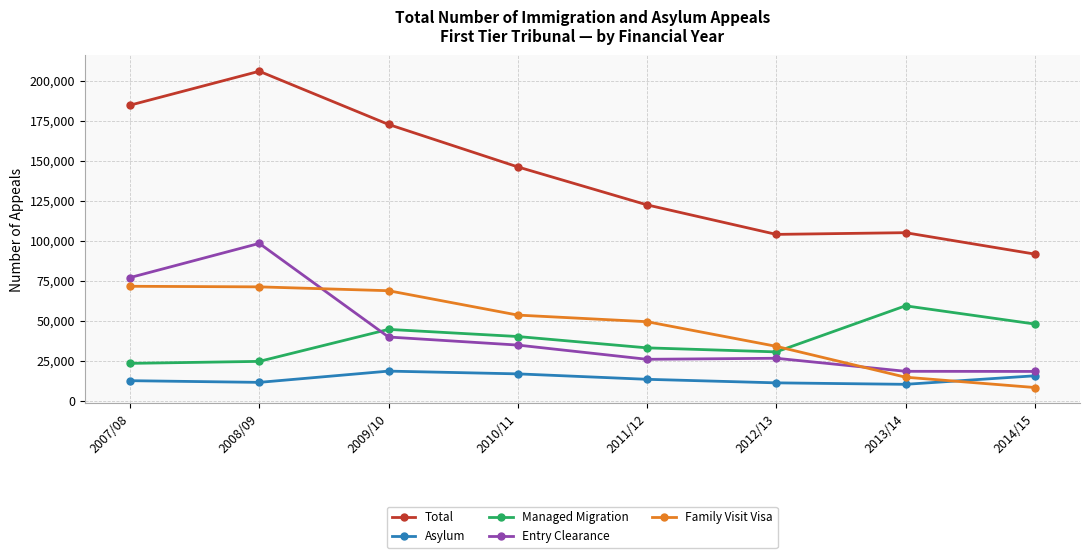

Which category has the lowest value across all series?

2014/15